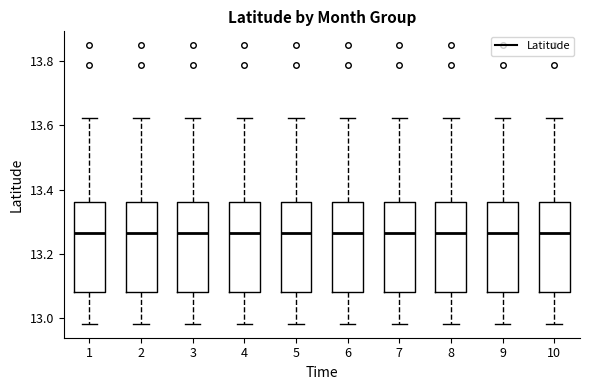

Where does the lower whisker of the box at x = 4 end on the y-axis? The values are not printed on the chart, so give them approximately, as read against the axis.

12.98